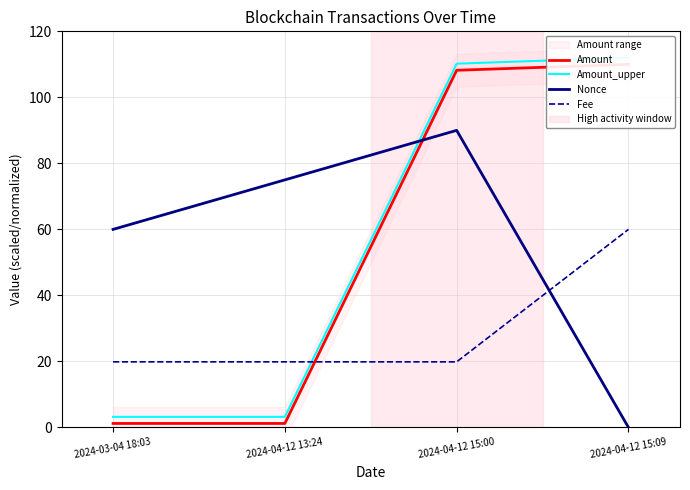

Reading left to right, extract all data points from this chart.

Amount: 2024-03-04 18:03=1.2	2024-04-12 13:24=1.2	2024-04-12 15:00=108.2	2024-04-12 15:09=110.0
Amount_upper: 2024-03-04 18:03=3.2	2024-04-12 13:24=3.2	2024-04-12 15:00=110.2	2024-04-12 15:09=112.0
Nonce: 2024-03-04 18:03=60.0	2024-04-12 13:24=75.0	2024-04-12 15:00=90.0	2024-04-12 15:09=0.0
Fee: 2024-03-04 18:03=19.9	2024-04-12 13:24=19.9	2024-04-12 15:00=19.9	2024-04-12 15:09=60.0